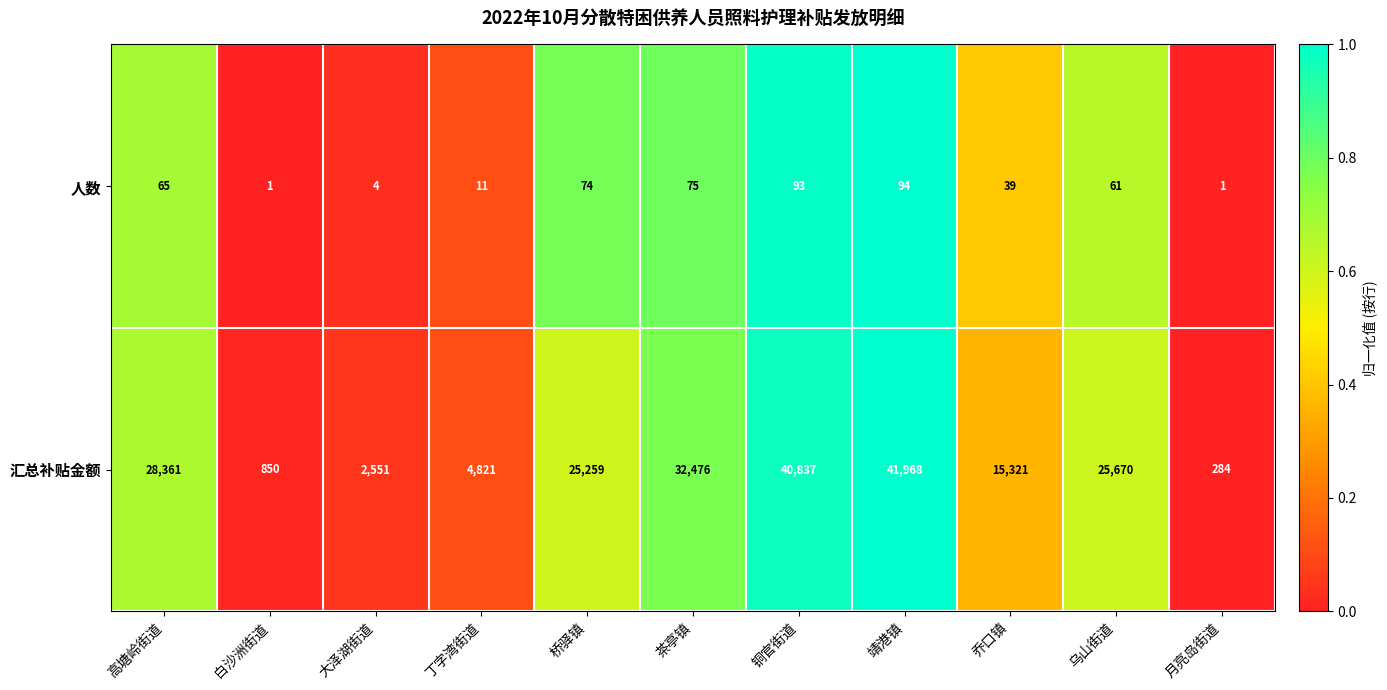

True or false: 人数 has a value of 93 at 铜官街道.

True